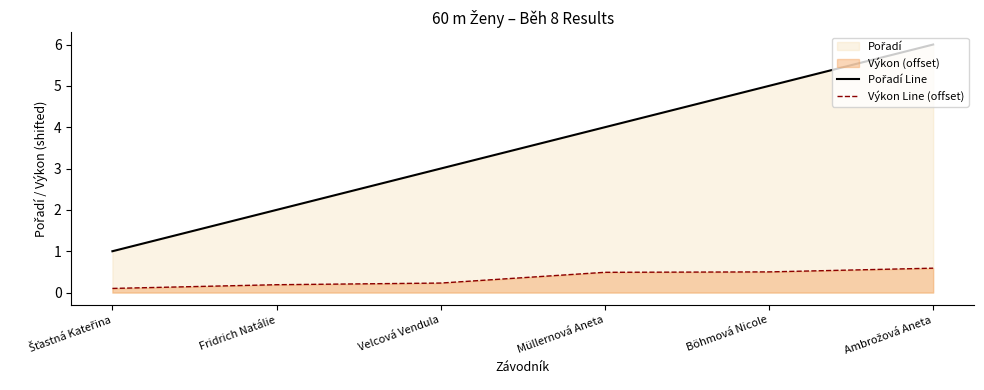

Which series changed the most between Fridrich Natálie and Ambrožová Aneta?

Pořadí Line